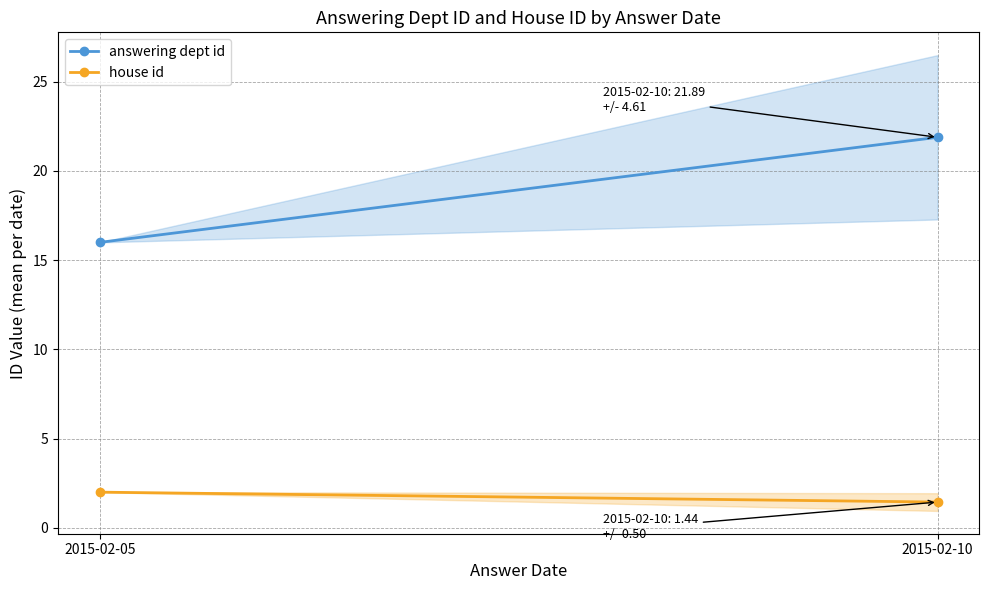

The house id series shows 2.2 at 2015-02-10. True or false?

False